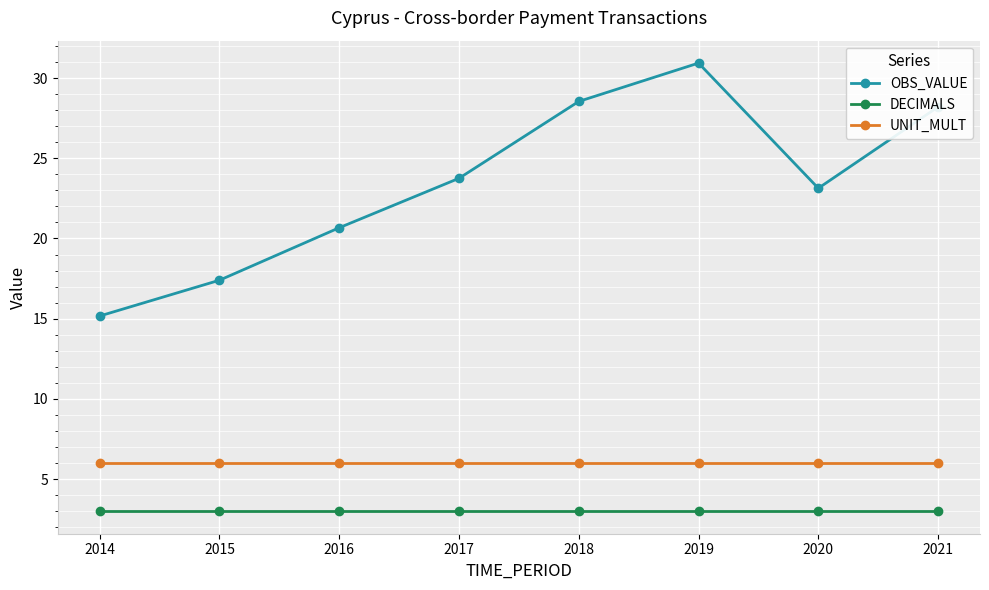

What is the lowest value of the DECIMALS series?

3.0